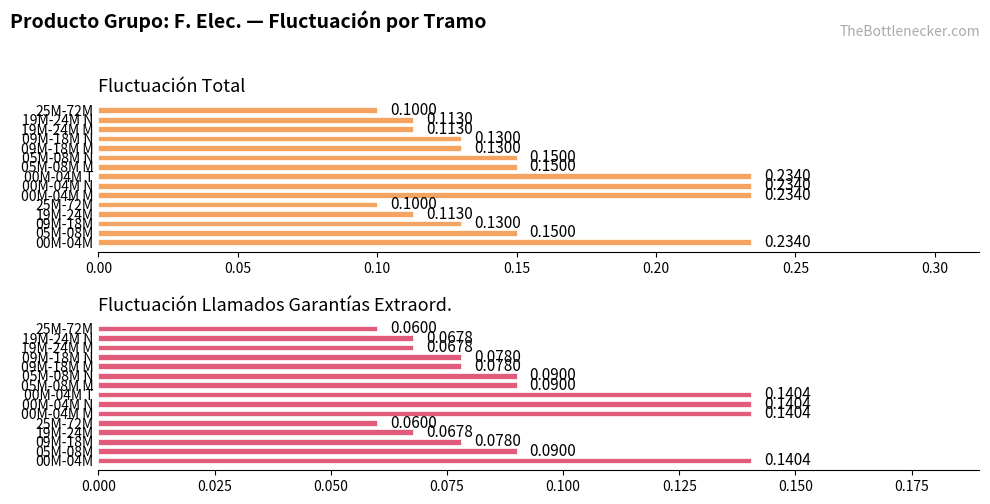

What is the value of the Fluctuación Llamados Garantías Extraord. bar at the 6th from the left?

0.1